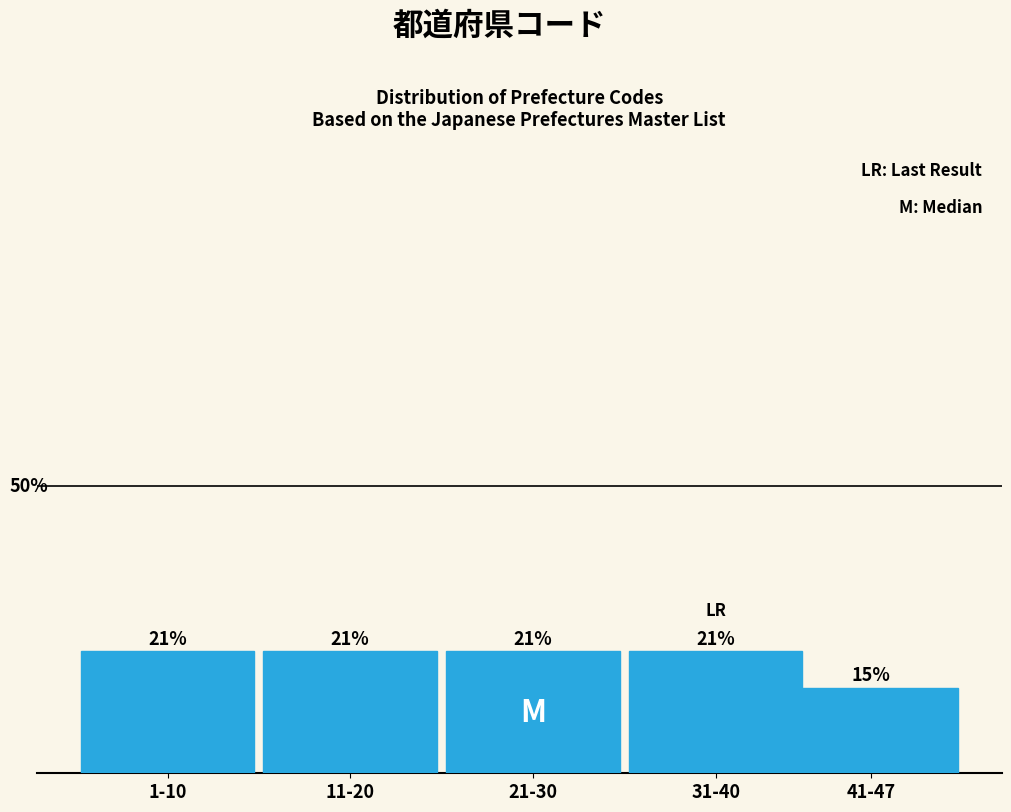

Does the chart contain any negative values?

No